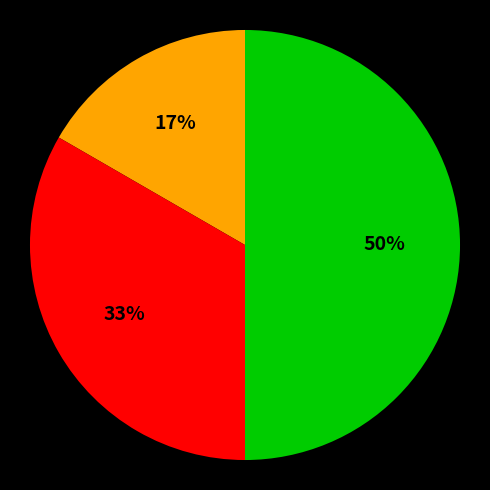

To the nearest percent, what is the difference between the largest and smallest slice percentages?

33%